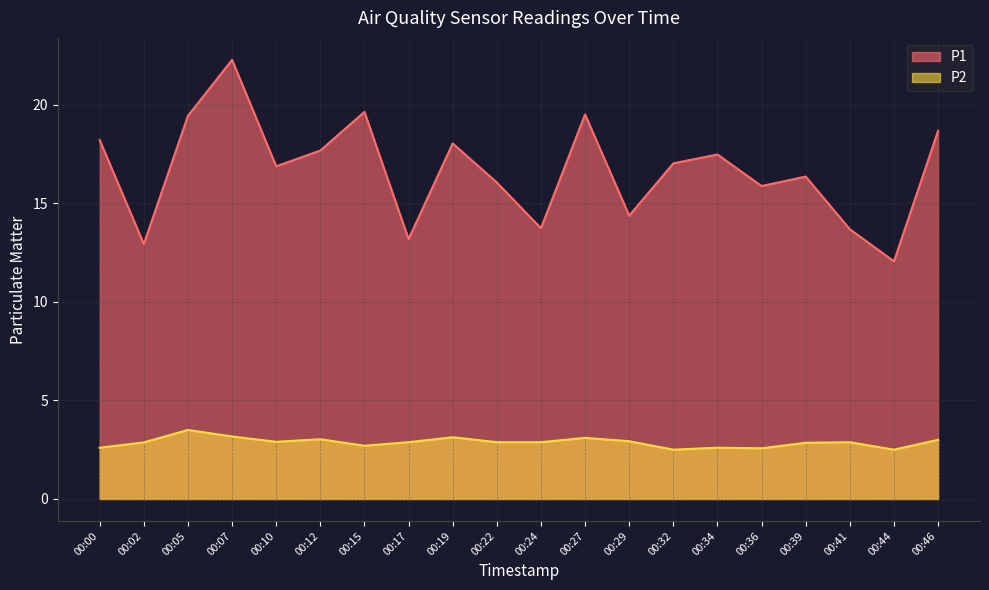

How many interior local valleys does the P2 series have?

5